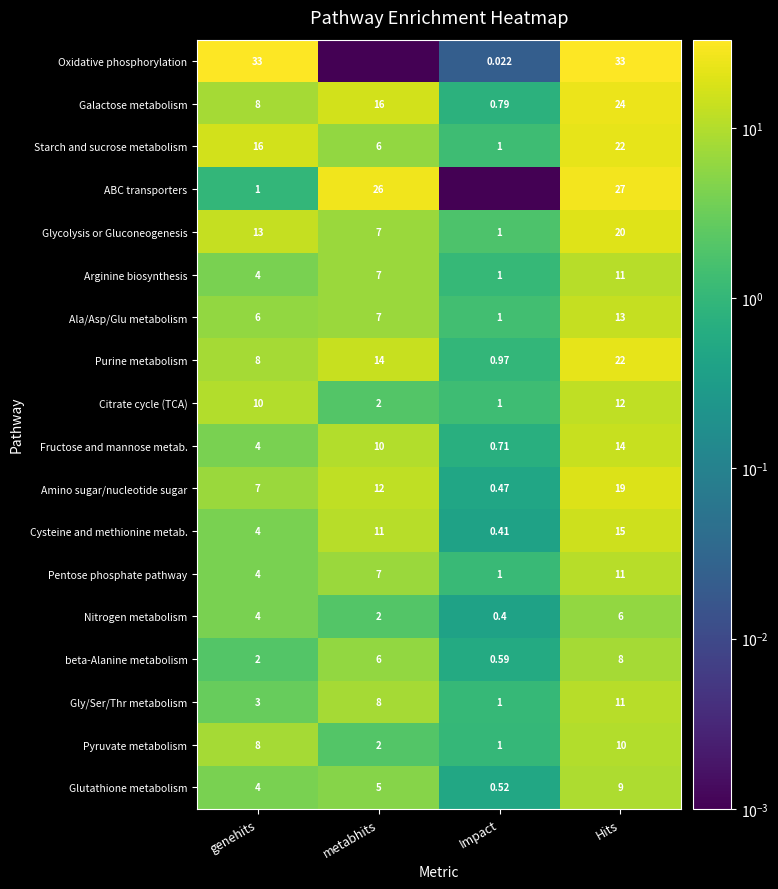

List the labels in order of Starch and sucrose metabolism value, largest first.

Hits, genehits, metabhits, Impact